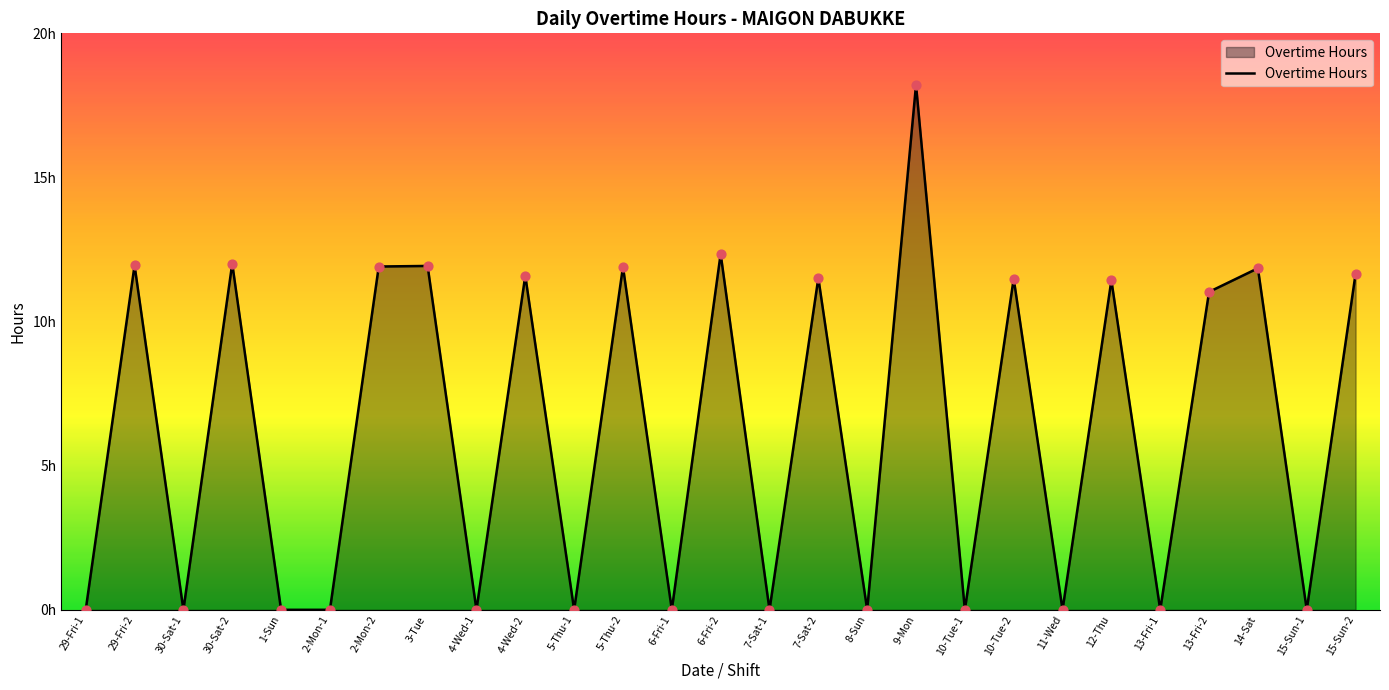

Is this an area chart (filled region under the line)?

Yes